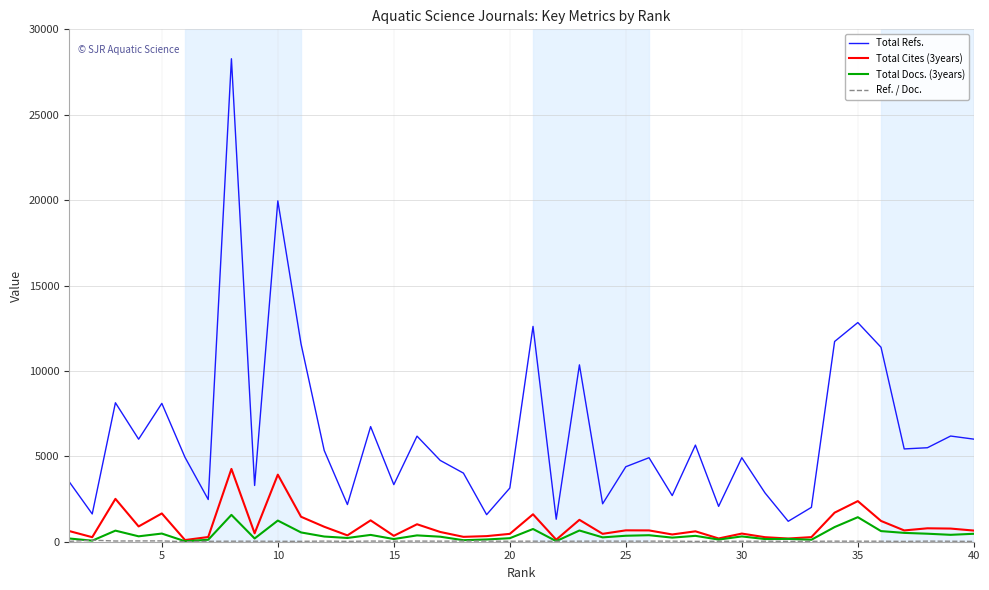

What is the maximum value for Total Cites (3years)?

4262.0